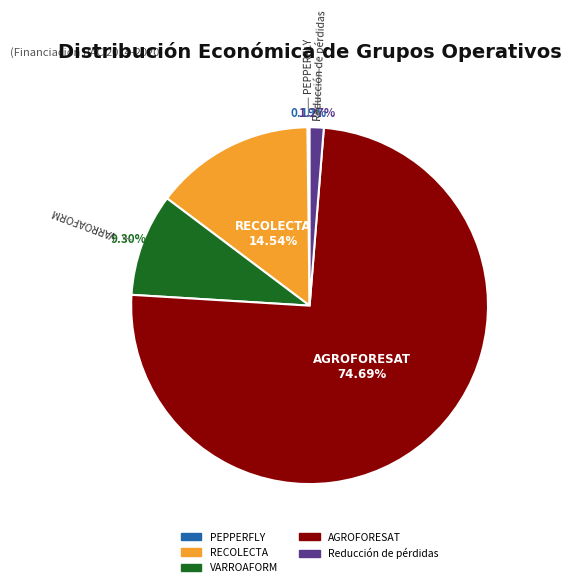

Which slice is the largest?

AGROFORESAT